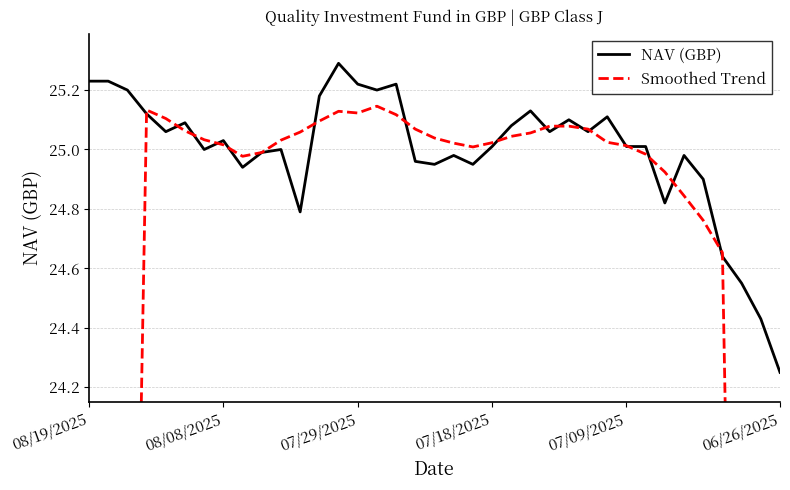

True or false: NAV (GBP) has more than 1 points higher than both neighbors.

True